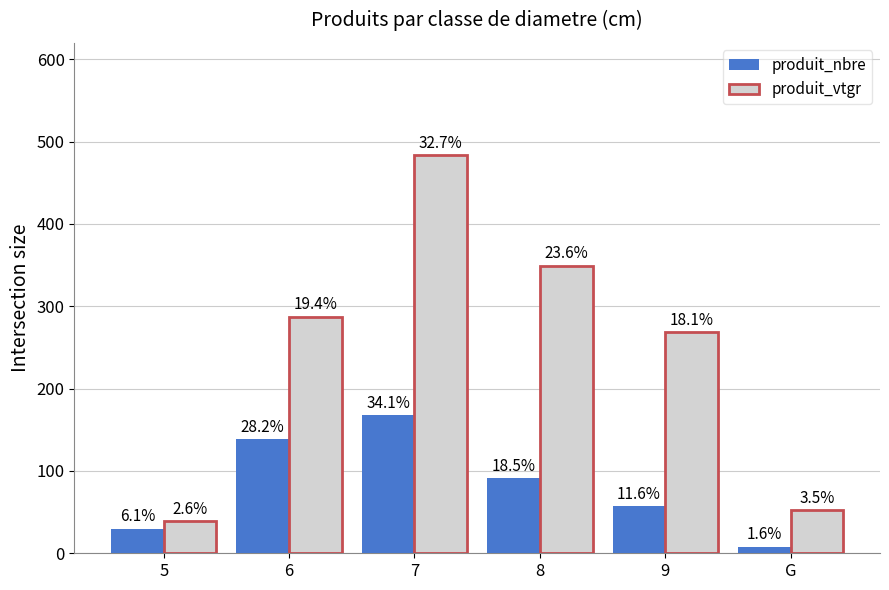

How many bars are there in total?

12